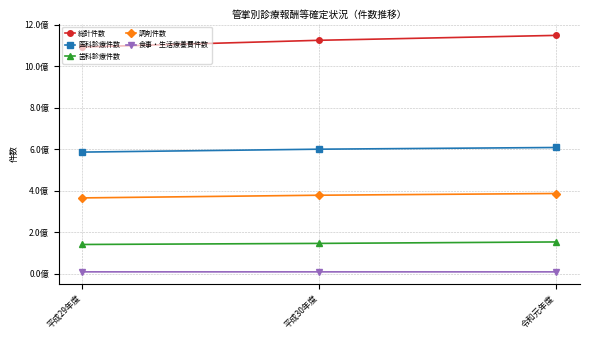

What are all the series names shown in the legend?

総計件数, 医科診療件数, 歯科診療件数, 調剤件数, 食事・生活療養費件数